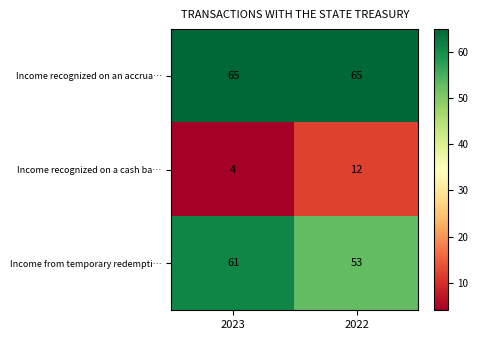

What is the total value across all series at 2023?

130